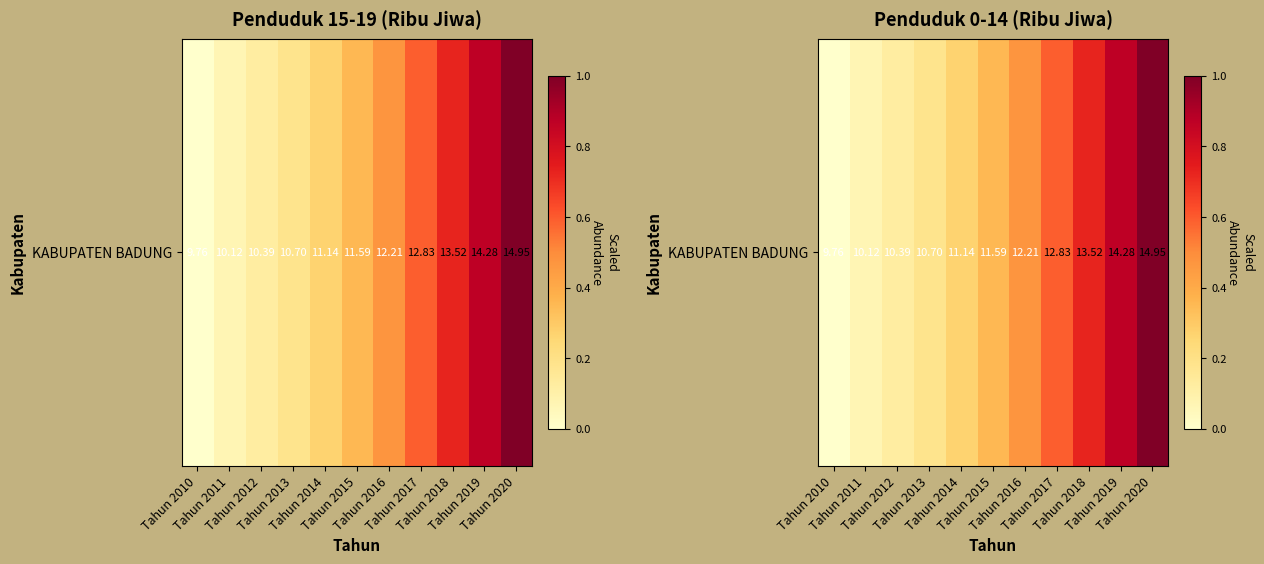

How many data points does each series have?

11